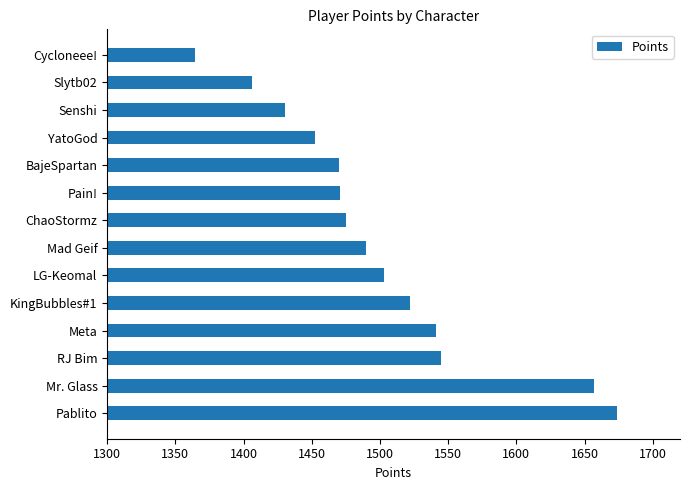

Count the number of categories in the chart.

14